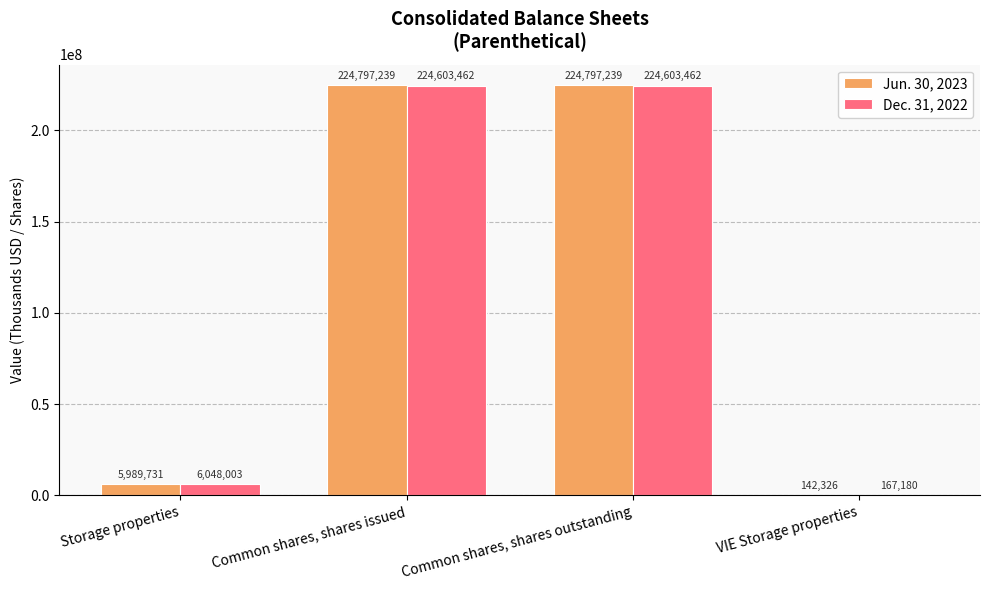

Between Storage properties and Common shares, shares issued, which series saw the biggest shift?

Jun. 30, 2023